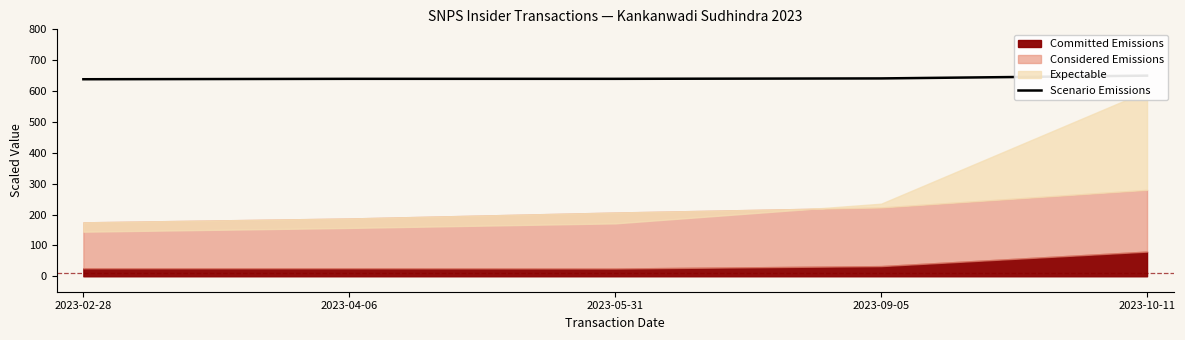

How many data points does each series have?

5